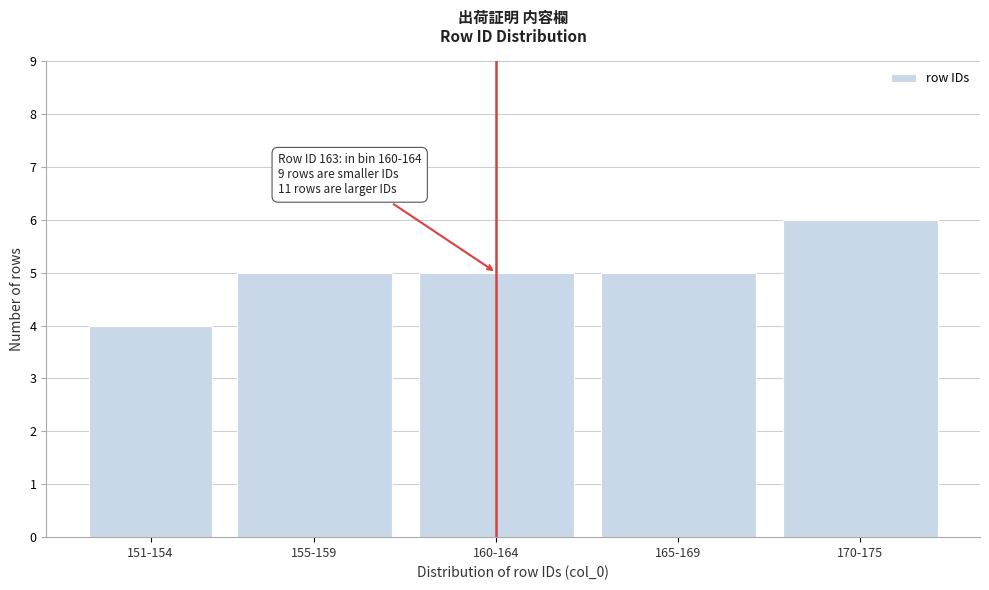

Reading left to right, transcribe all the data shown in this chart.

4	5	5	5	6